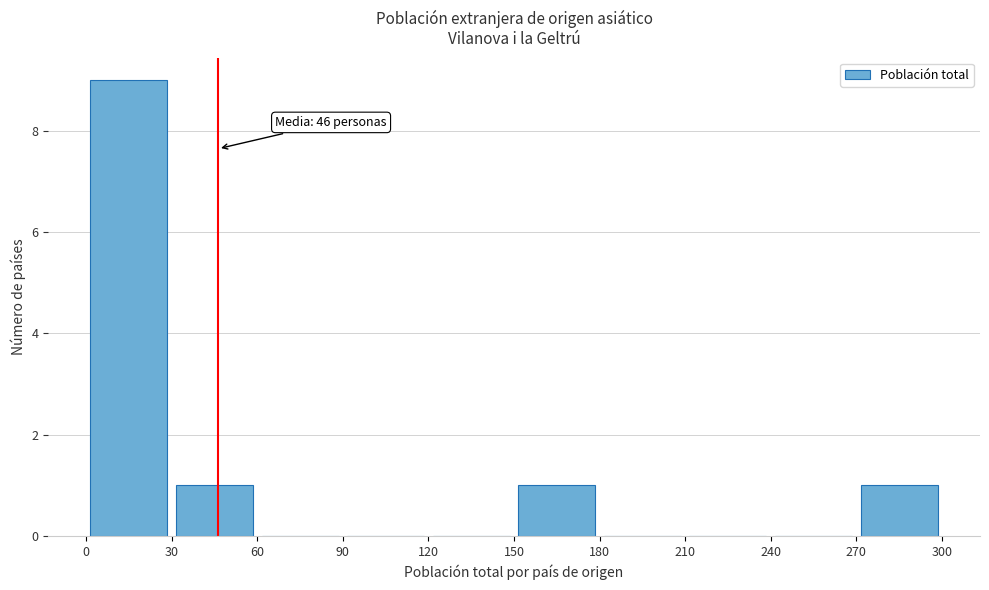

Which range on the x-axis has the tallest bar?

0 to 30